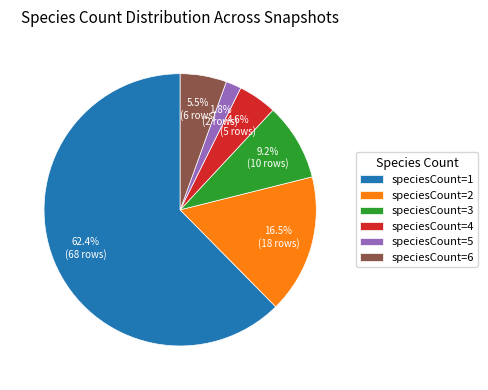

Between speciesCount=4 and speciesCount=3, which is larger?

speciesCount=3